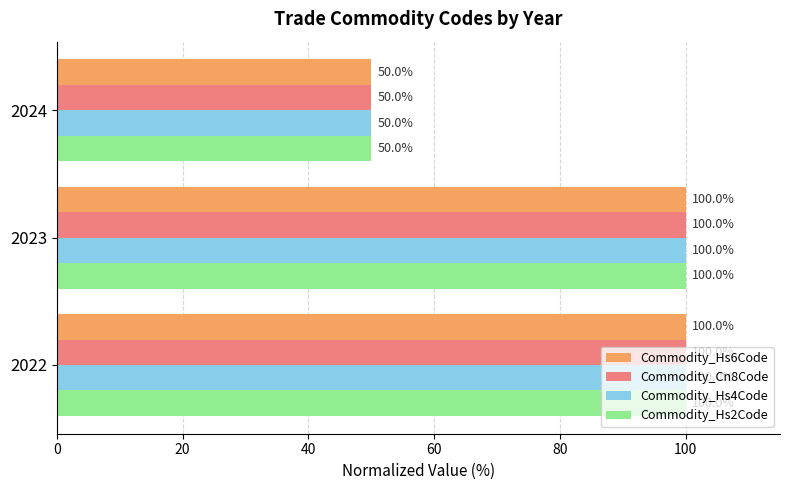

At which category is the sum across all series the highest?

2023